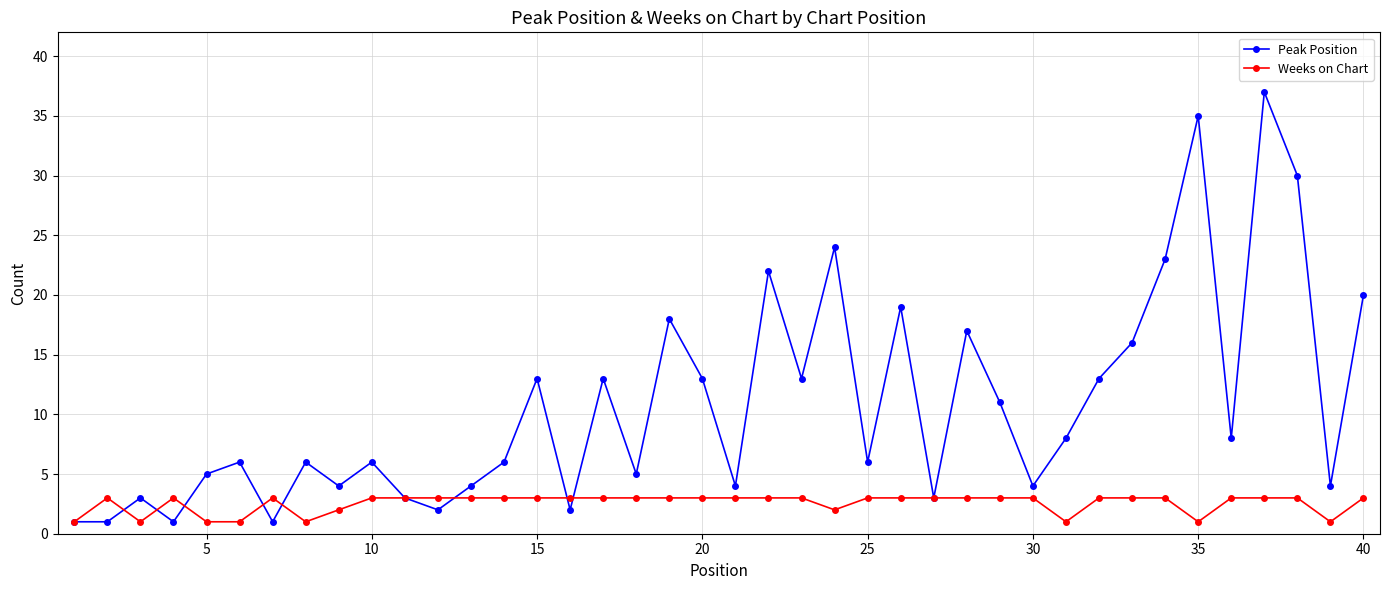

What is the sum of all Peak Position values?

430